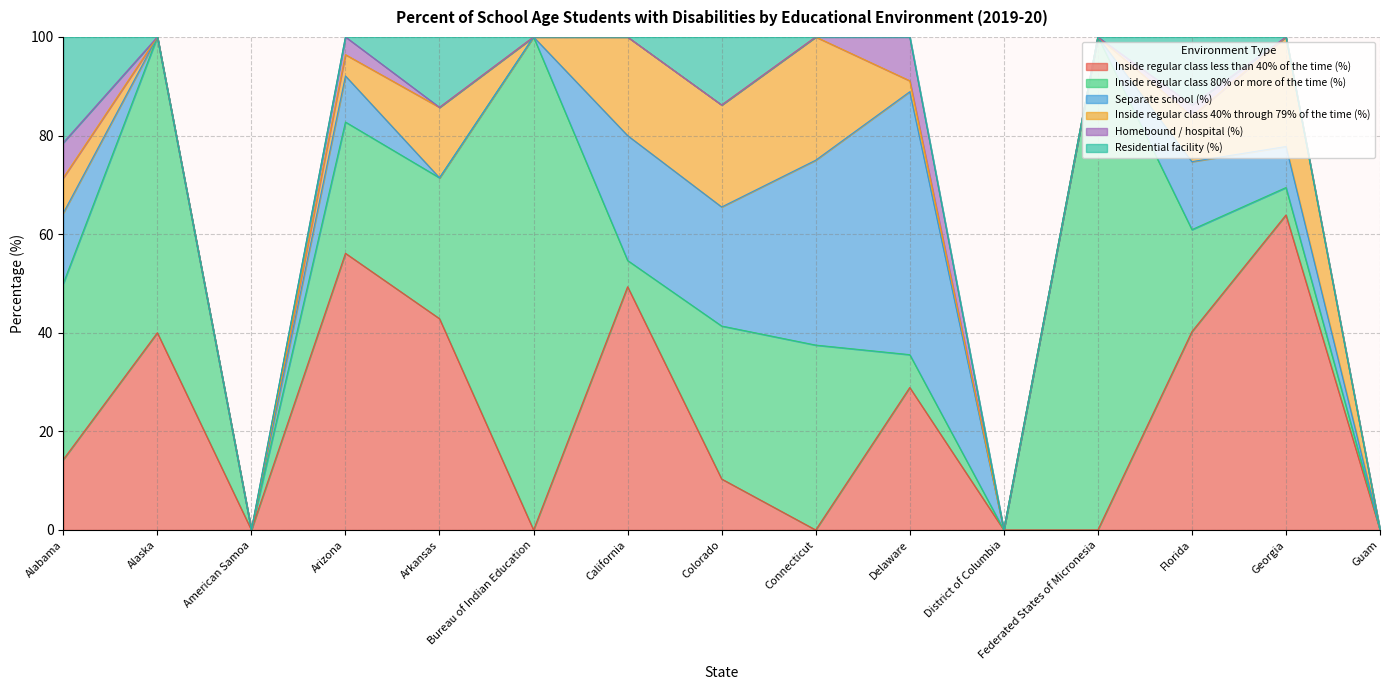

What is the difference between the Inside regular class 40% through 79% of the time (%) values at American Samoa and Connecticut?

25.0